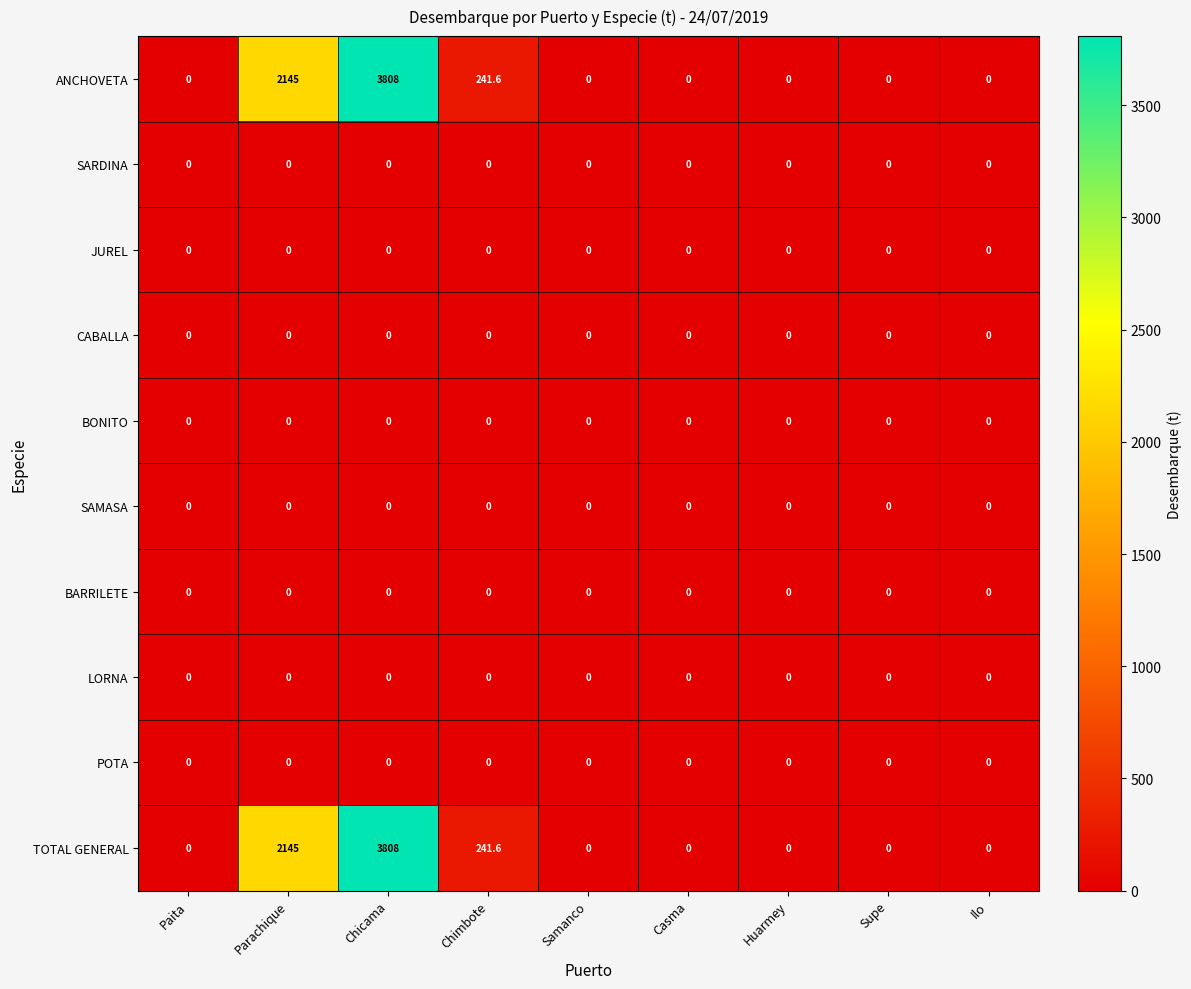

The SAMASA series shows 0.0 at Paita. True or false?

True